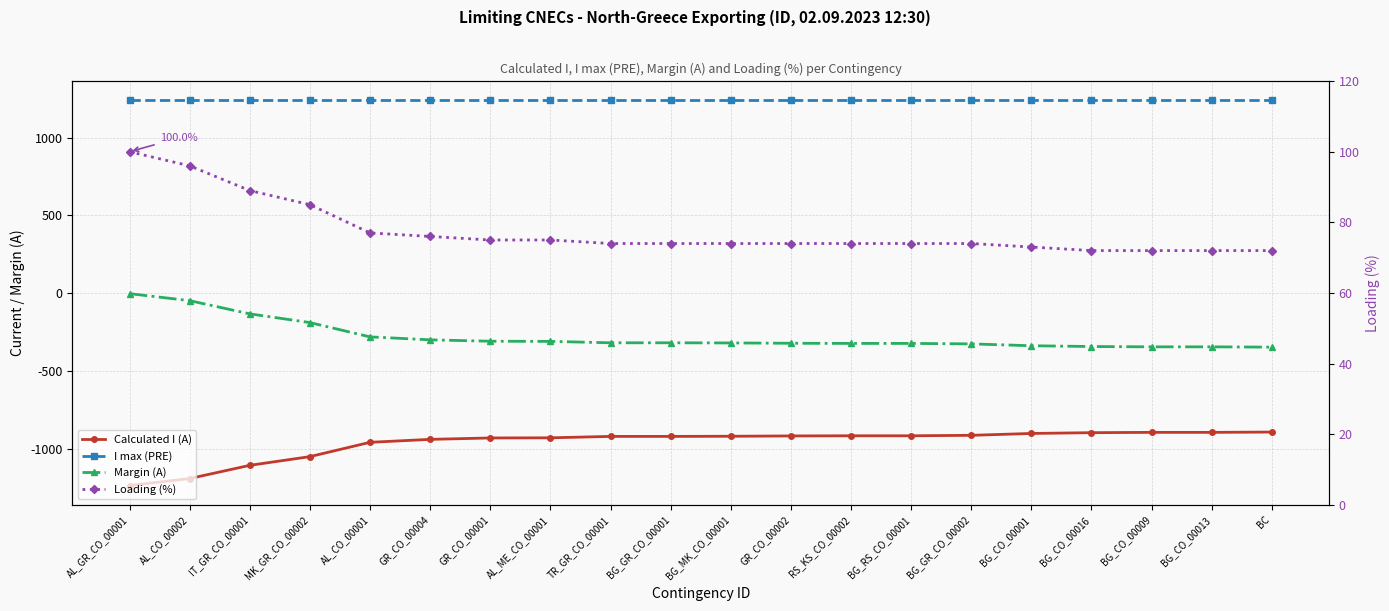

What is the label of the 18th point from the right?

IT_GR_CO_00001